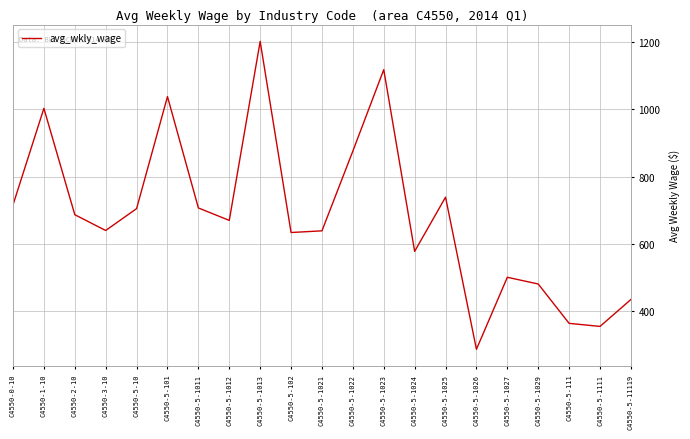

Where is the first local maximum?

C4550-1-10